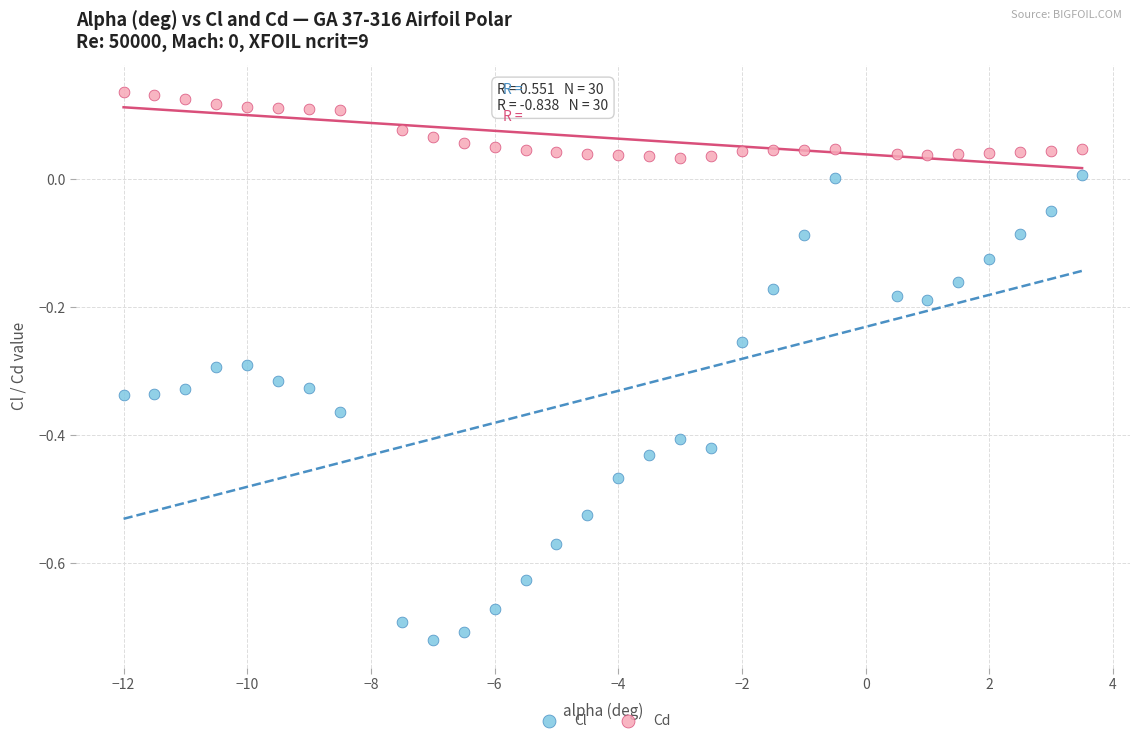

Which series has the largest Y range (max minus min)?

Cl